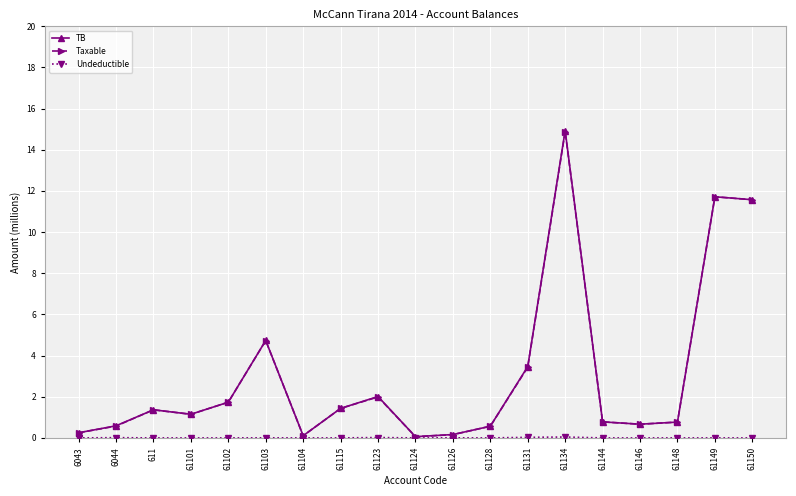

What is the label of the 9th point from the left?

61123